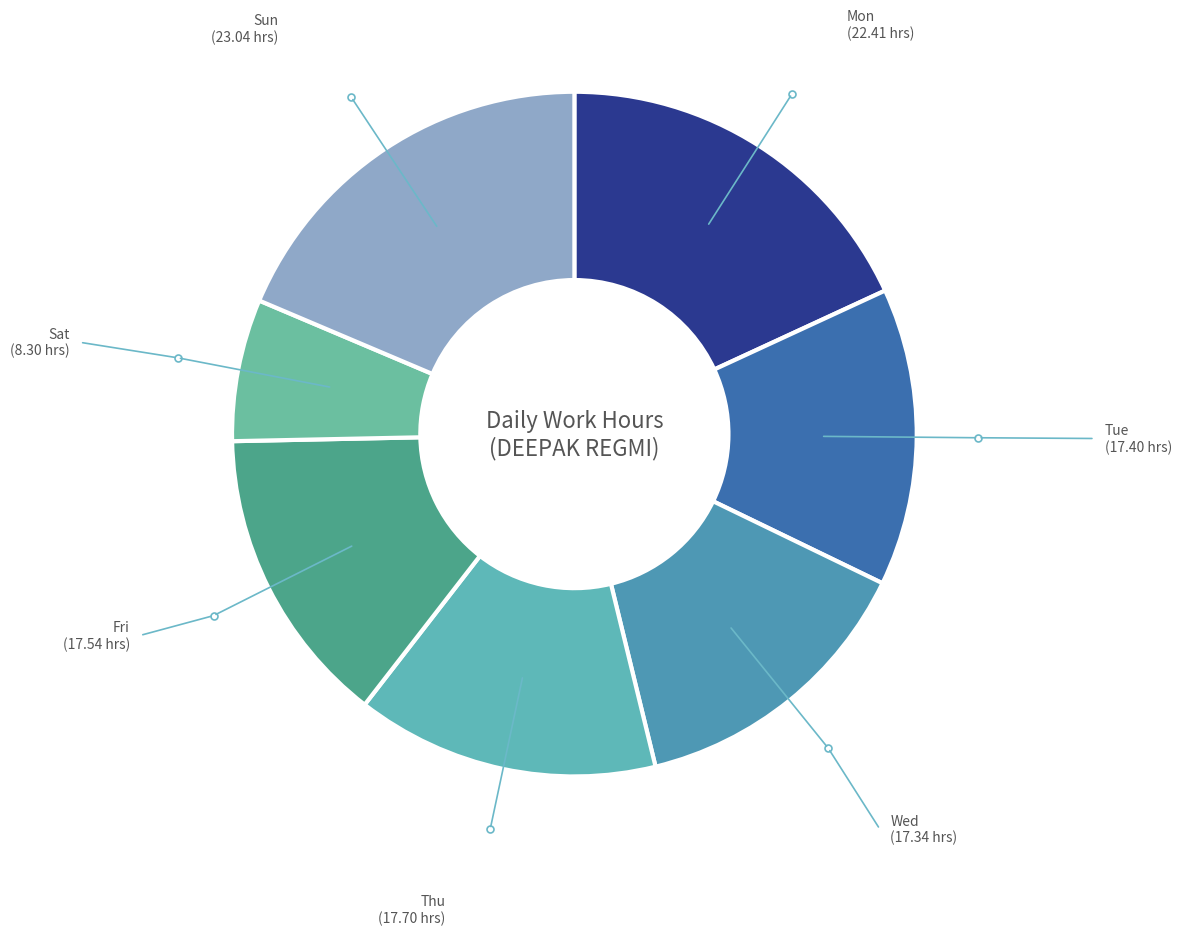

What is the smallest slice in the pie chart?

Sat